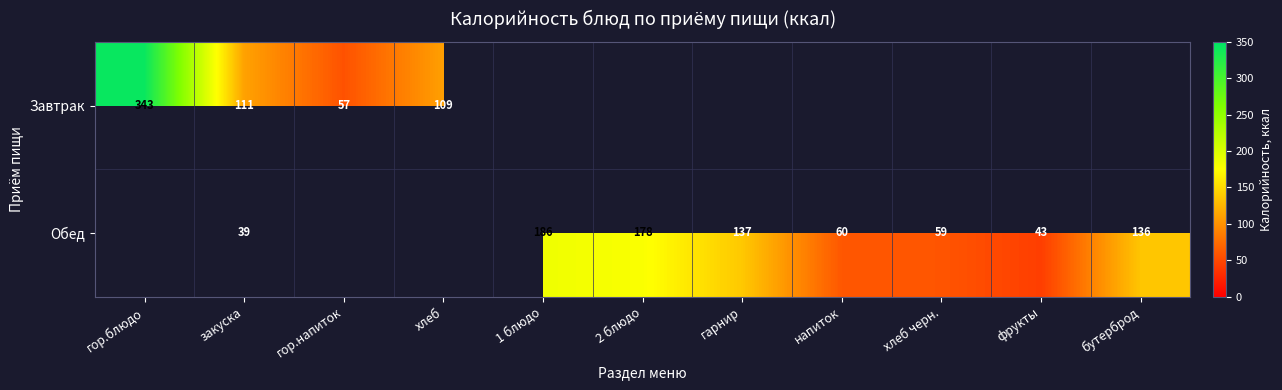

What is the smallest value displayed?

39.4